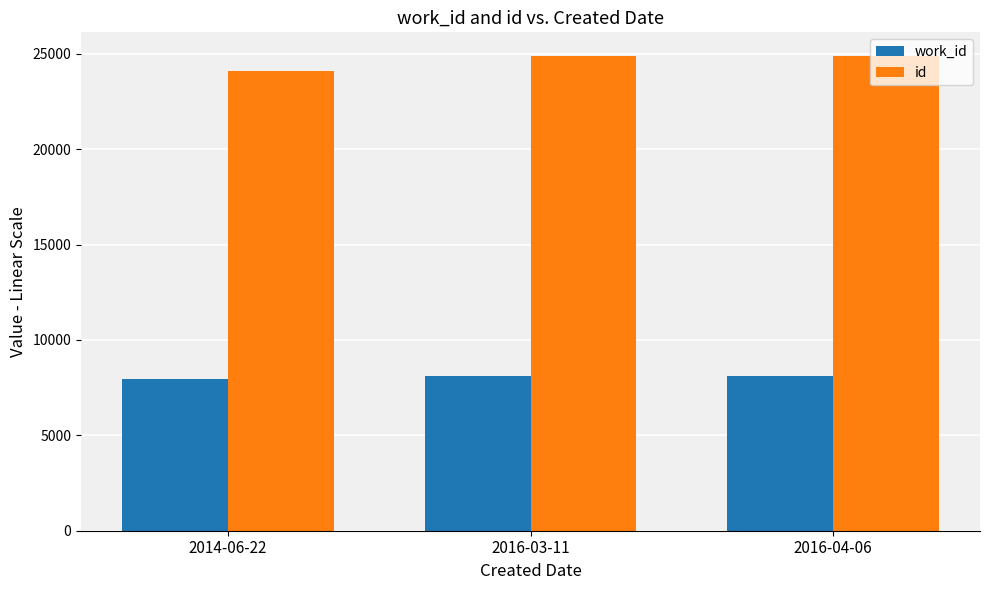

True or false: work_id has a value of 11437 at 2016-04-06.

False